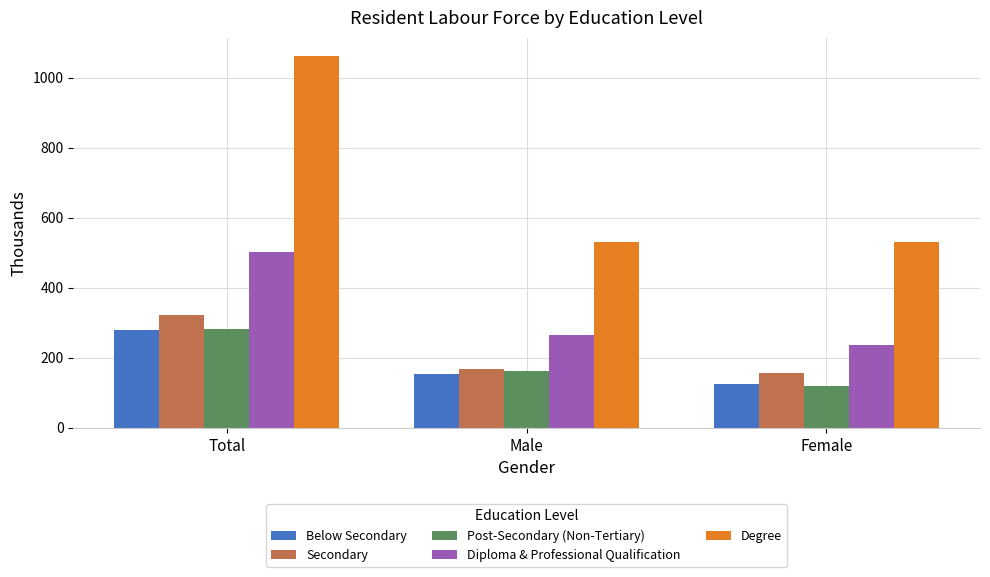

Read the Degree value at Female.

529.3